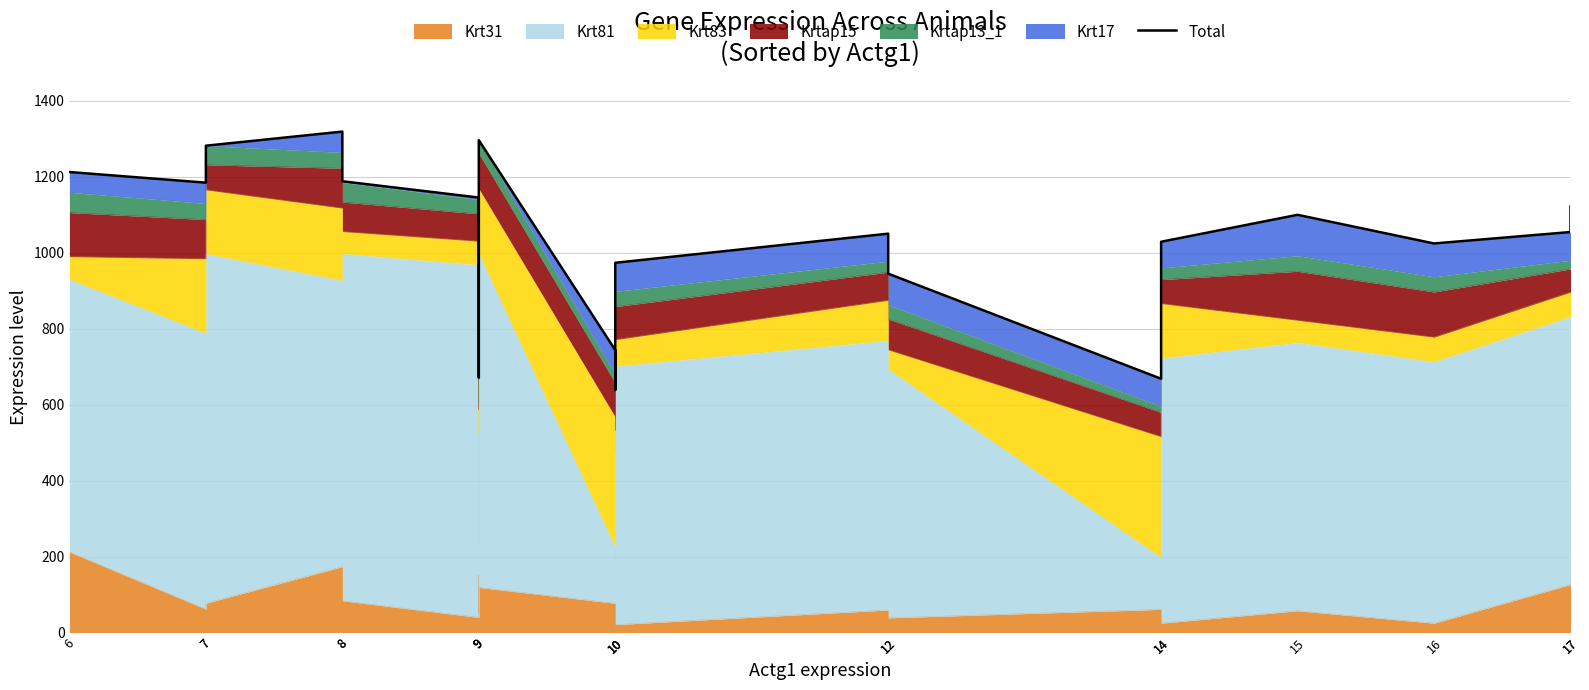

At which category does the chart reach its minimum across all series?

10